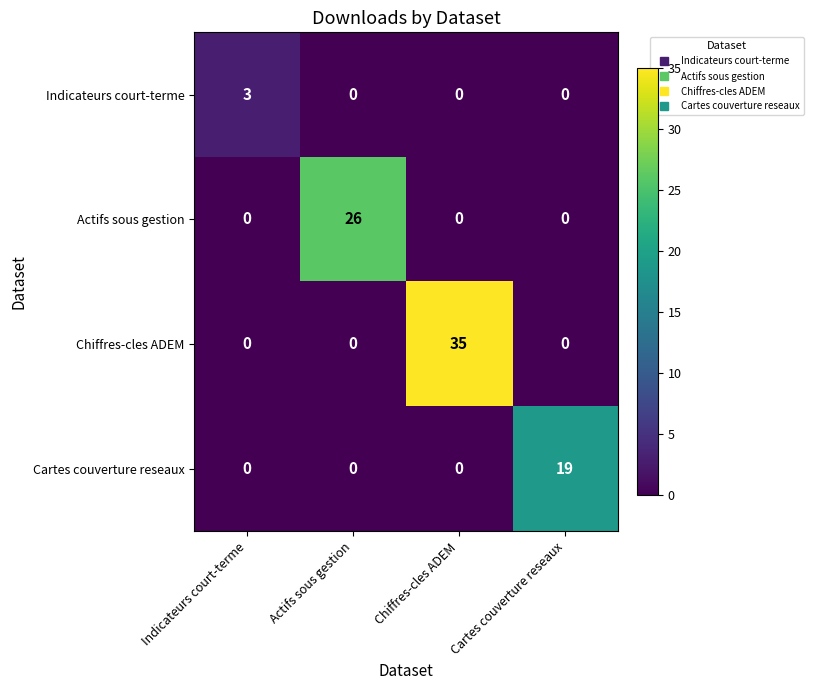

List the series in order of their peak value, lowest first.

Indicateurs court-terme, Cartes couverture reseaux, Actifs sous gestion, Chiffres-cles ADEM